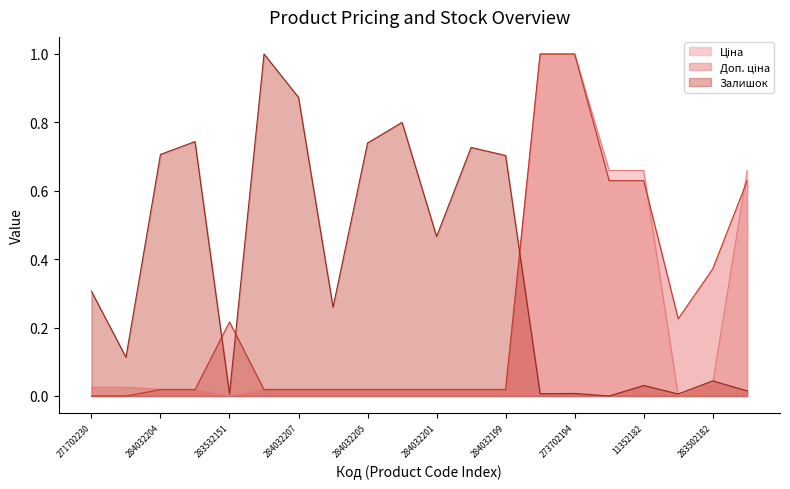

Which series ends up on top after the final intersection of Залишок and Ціна?

Ціна